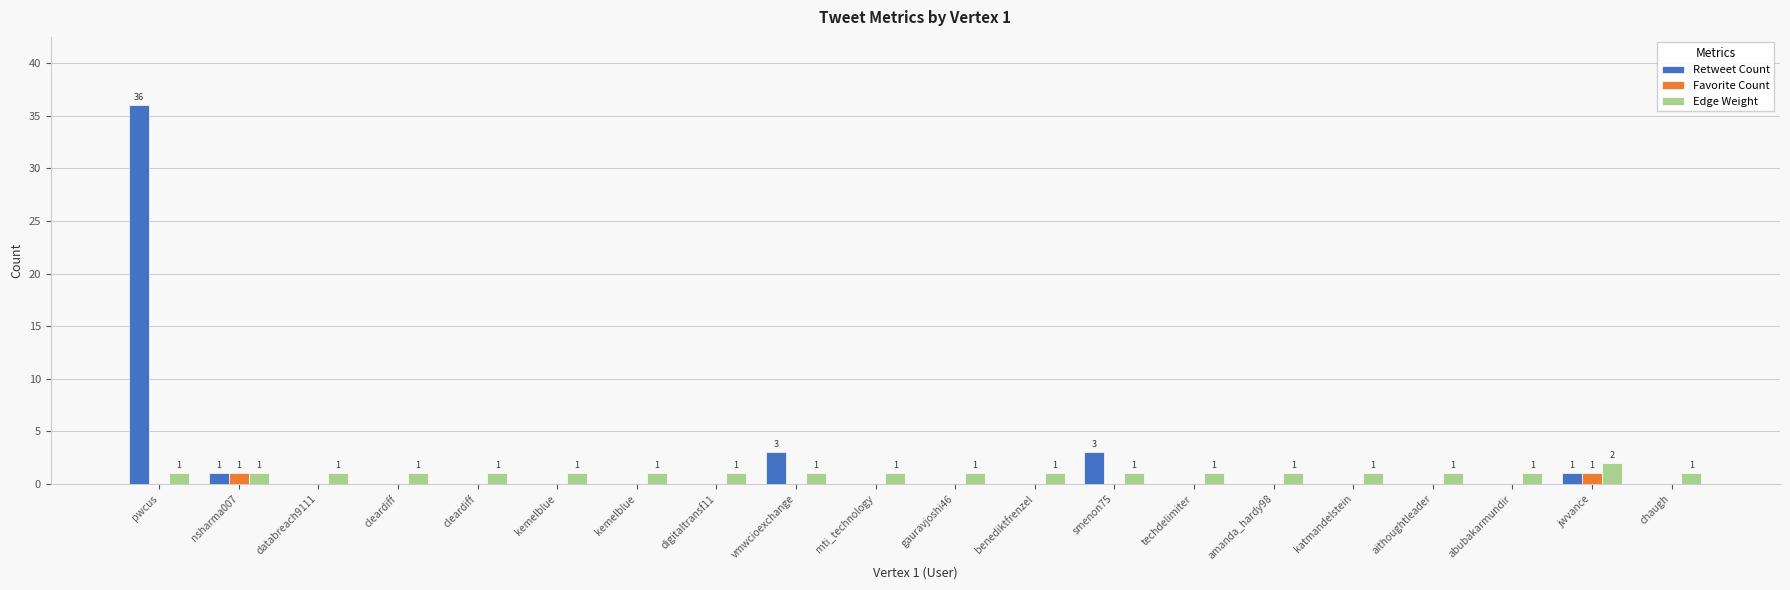

Are the bars horizontal?

No